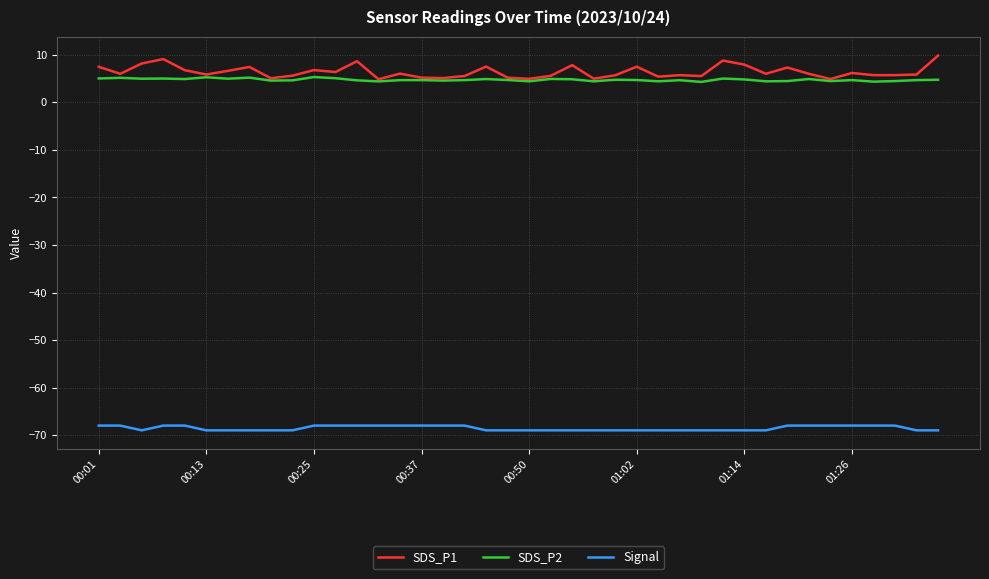

True or false: SDS_P2 has more than 2 interior local peaks.

True